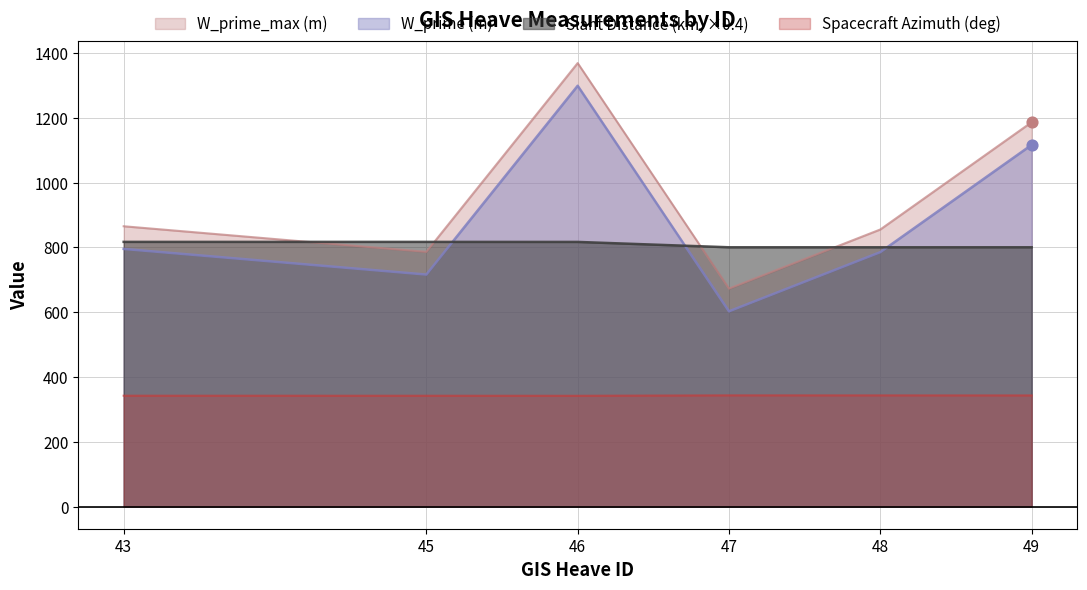

What are all the series names shown in the legend?

W_prime_max (m), W_prime (m), Slant Distance (km, ×0.4), Spacecraft Azimuth (deg)